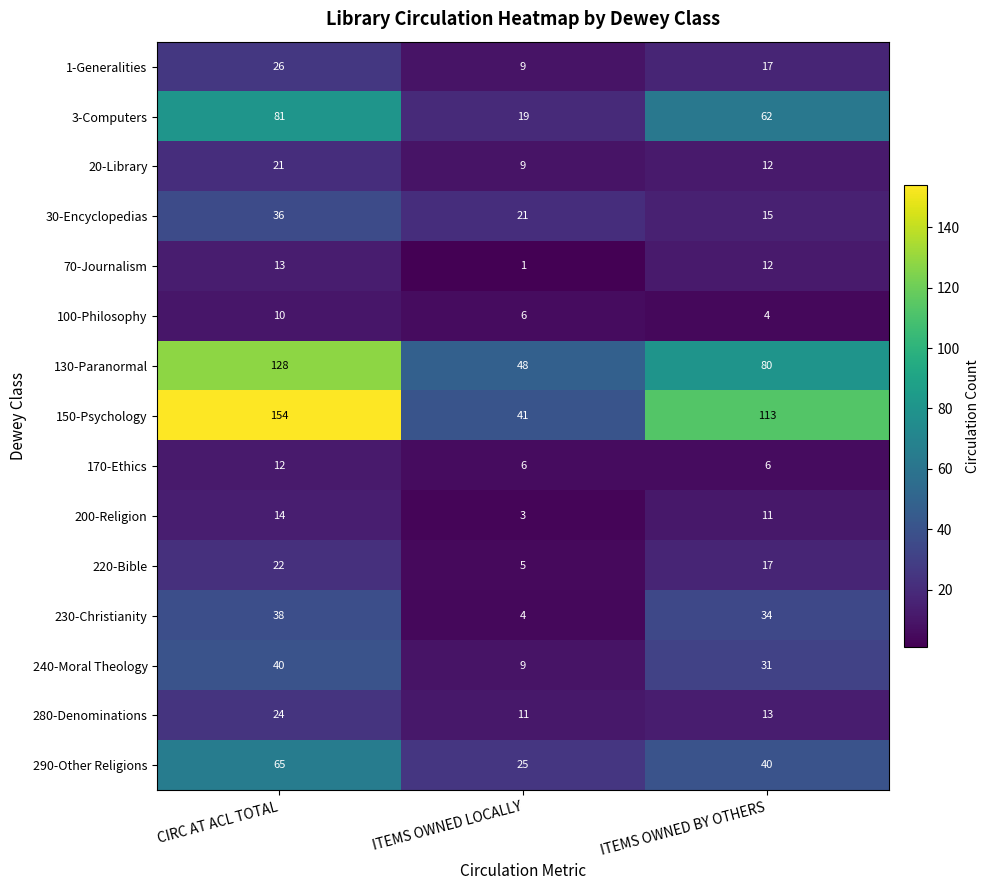

Which label corresponds to the smallest value in the chart?

ITEMS OWNED LOCALLY